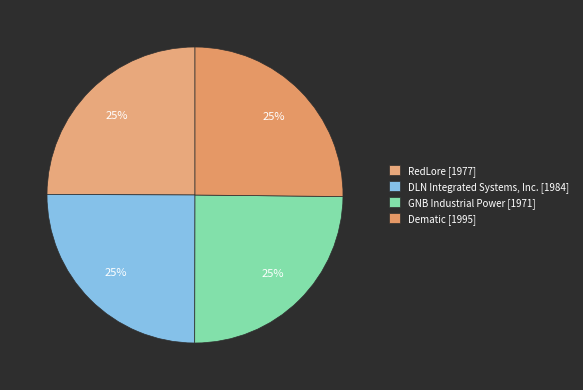

To the nearest percent, what is the combined percentage of Dematic and DLN Integrated Systems, Inc.?

50%